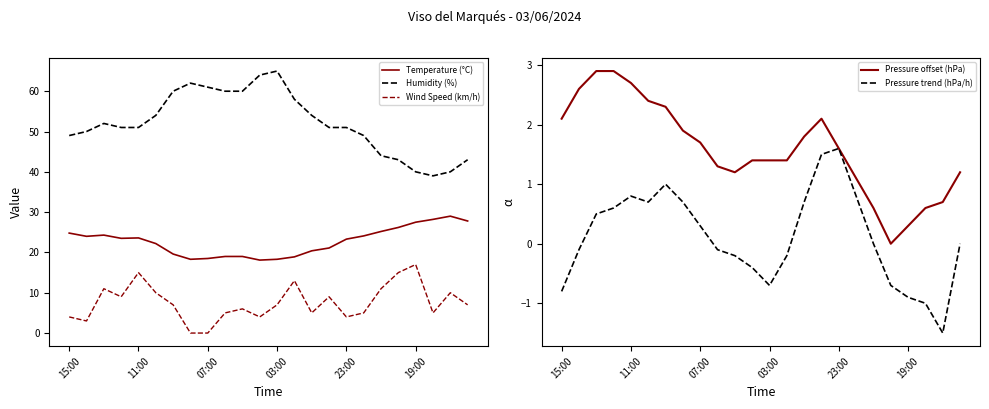

What are all the series names shown in the legend?

Temperature (°C), Humidity (%), Wind Speed (km/h), Pressure offset (hPa), Pressure trend (hPa/h)